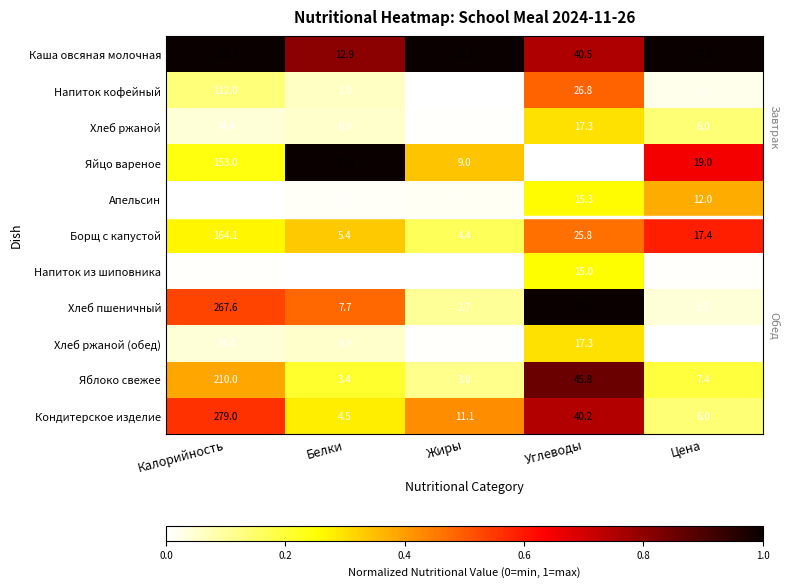

What is the sum of the Апельсин values at Белки and Калорийность?

59.2